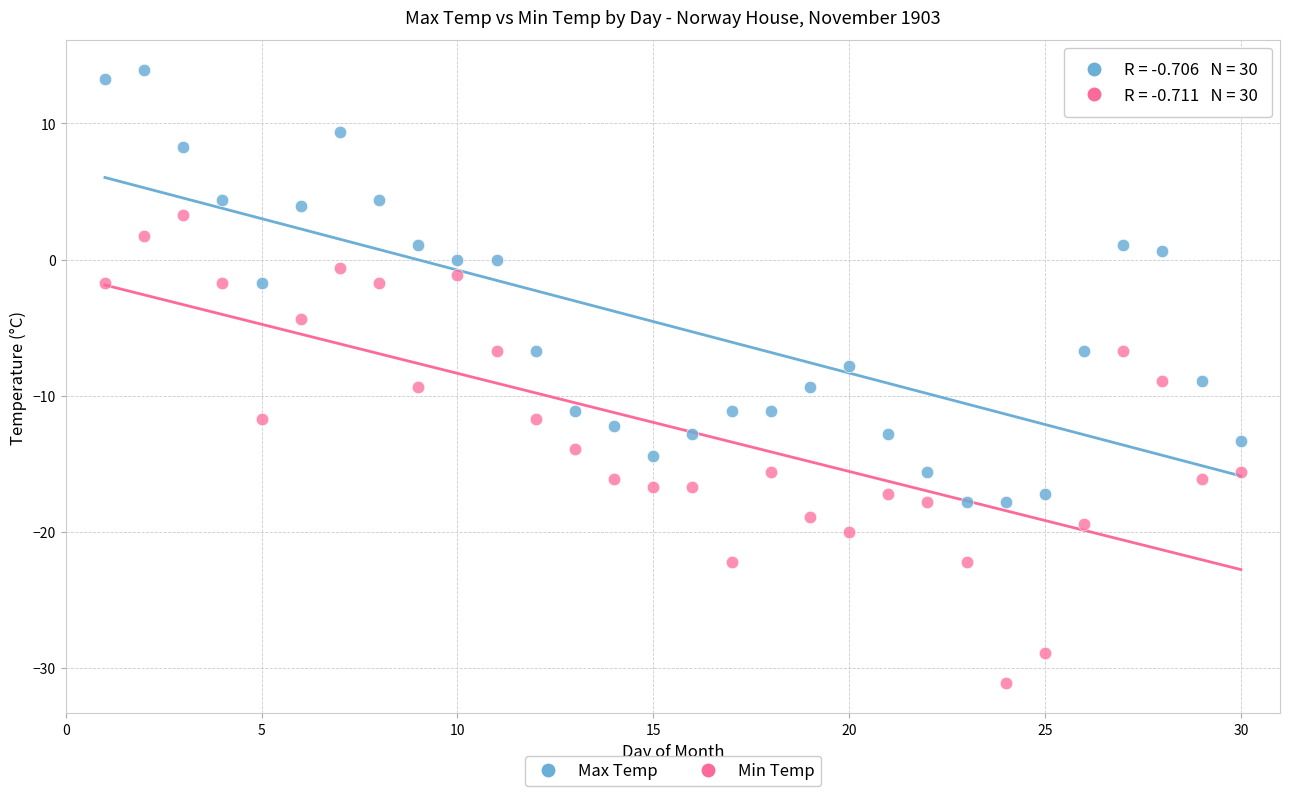

What are all the series names shown in the legend?

Max Temp, Min Temp